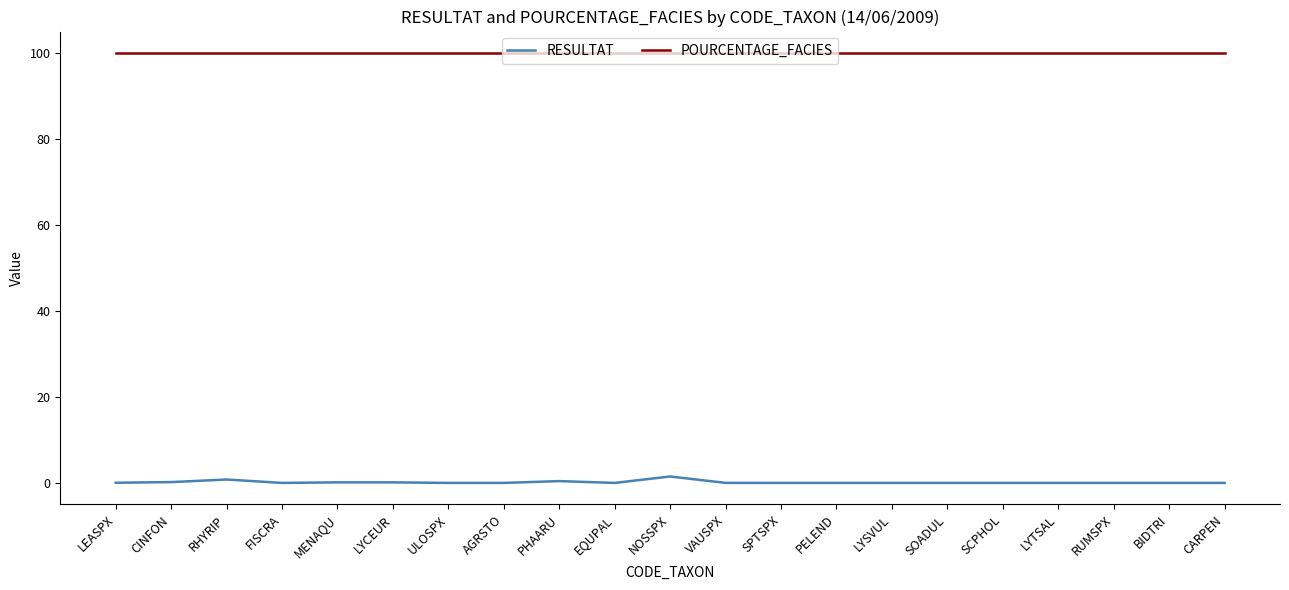

True or false: POURCENTAGE_FACIES and RESULTAT cross at least once.

False